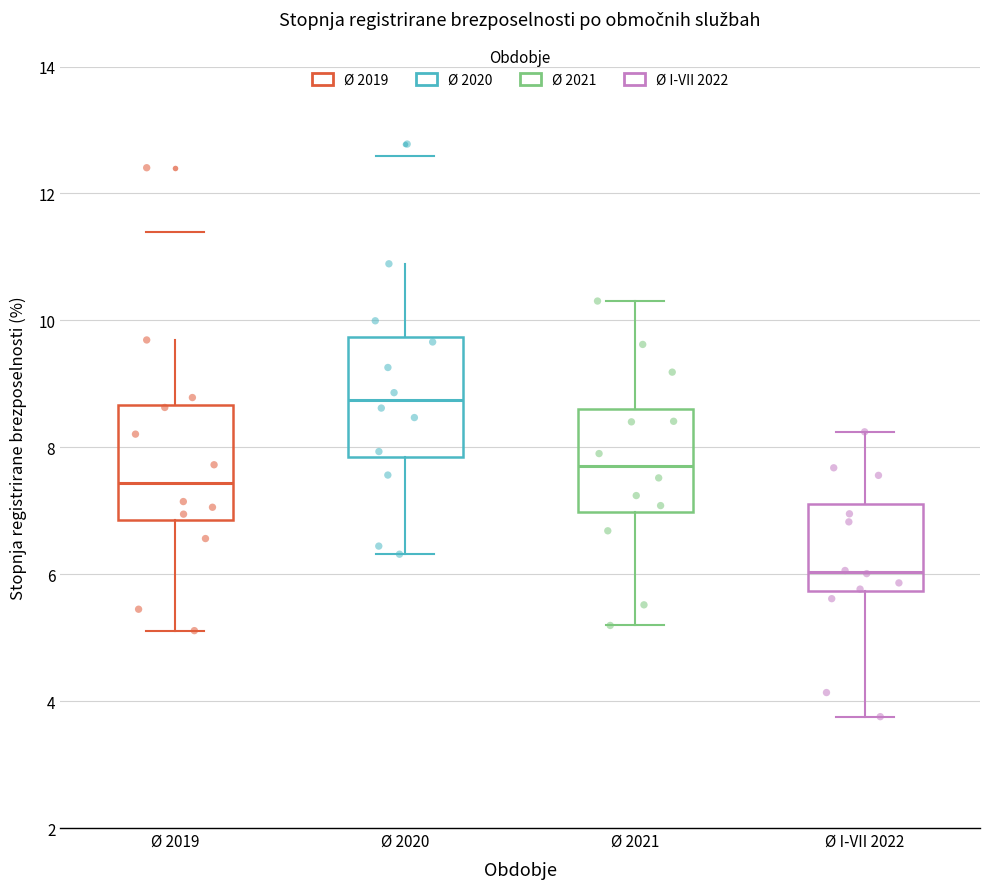

Which box has the lowest median line?

Ø I-VII 2022